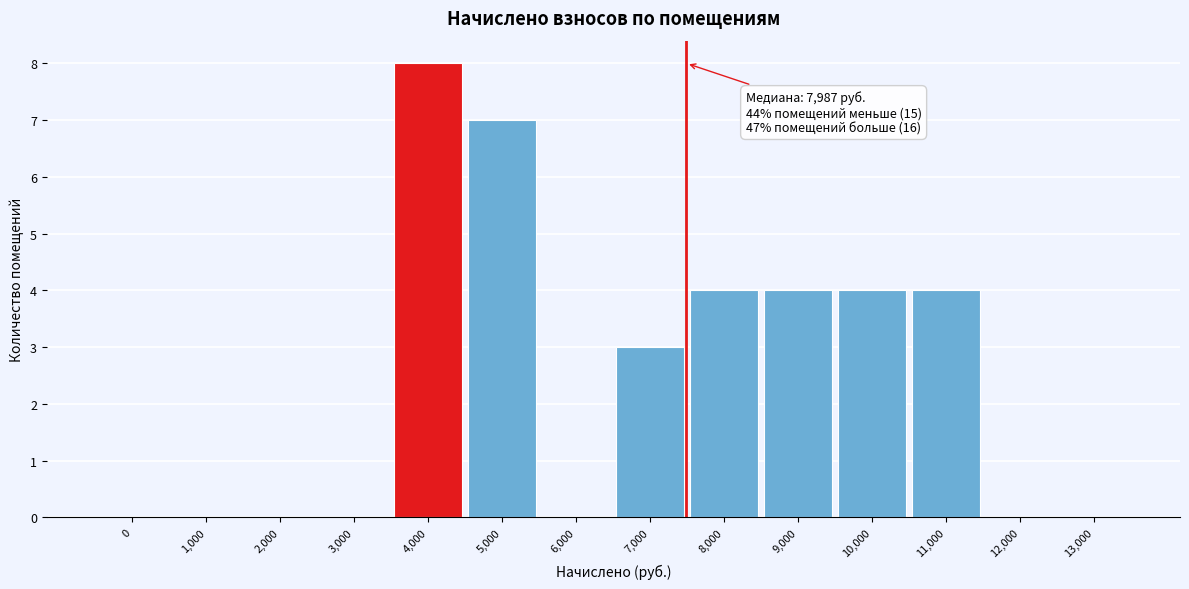

Reading right to left, transcribe all the data shown in this chart.

13,000=0	12,000=0	11,000=4	10,000=4	9,000=4	8,000=4	7,000=3	6,000=0	5,000=7	4,000=8	3,000=0	2,000=0	1,000=0	0=0